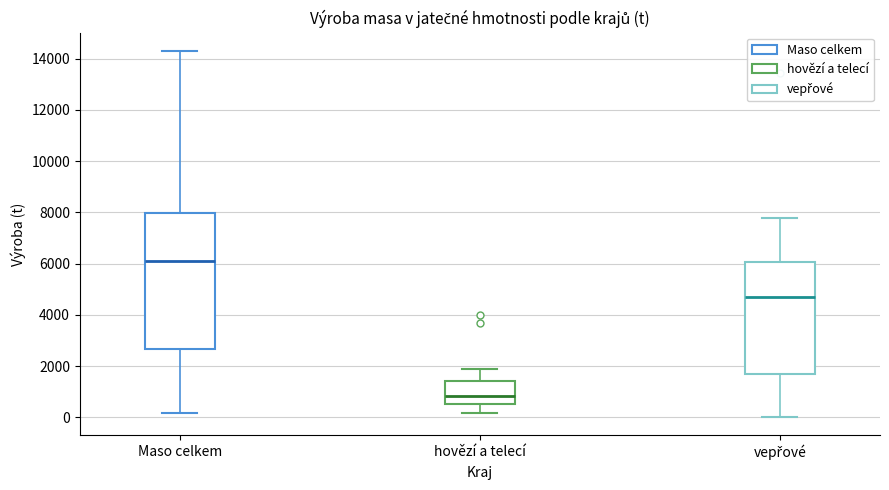

Reading left to right, transcribe this box plot: for each box, give where its median line is, the range the box spans, and where its two whiskers end, as read against the y-axis. The values are not printed on the chart, so give them approximately, as read against the axis.

Maso celkem: median 6200, box 2600 to 8000, whiskers 200 to 14200
hovězí a telecí: median 800, box 600 to 1400, whiskers 200 to 1800
vepřové: median 4600, box 1800 to 6000, whiskers 0 to 7800